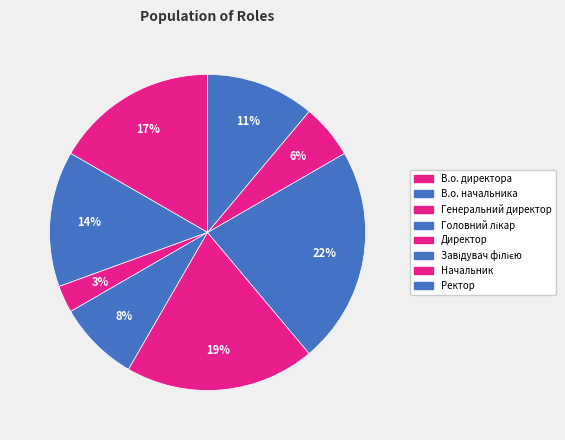

Which category has the smallest portion of the pie?

Генеральний директор